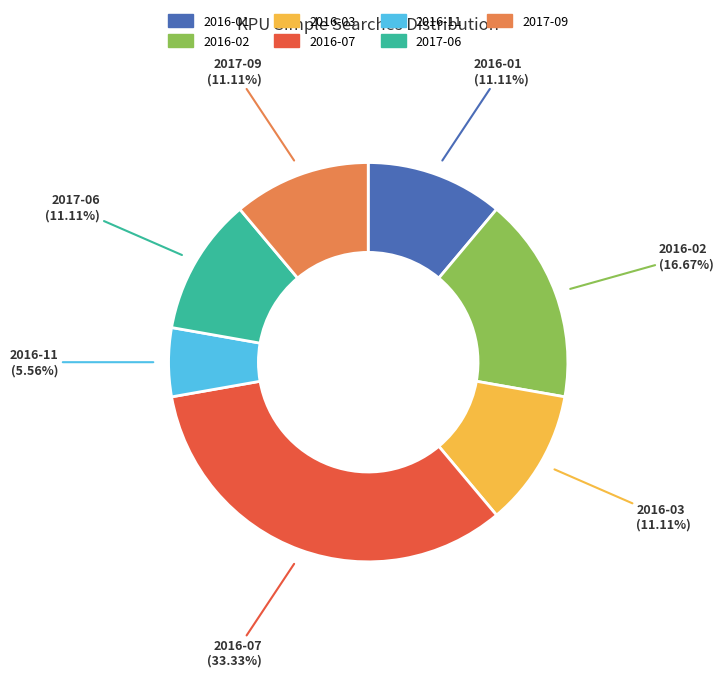

Does 2016-03 represent more than half of the total?

No